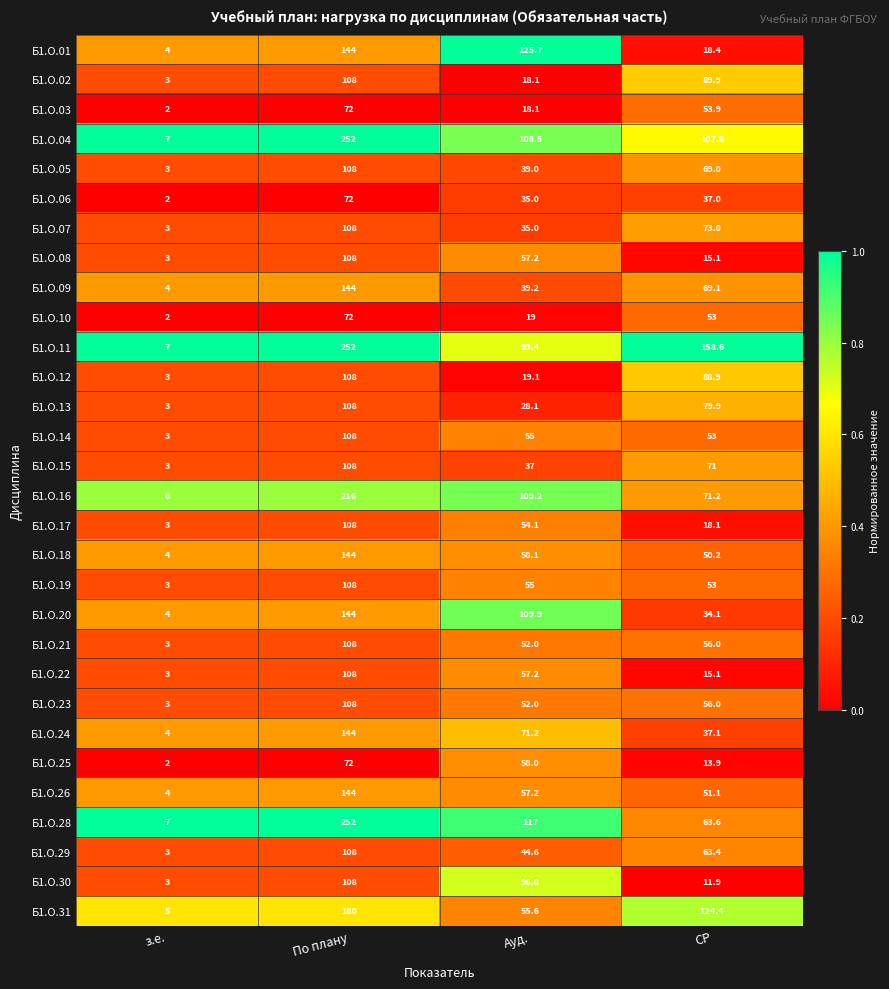

What is the sum of the Б1.О.17 values at По плану and СР?

126.1